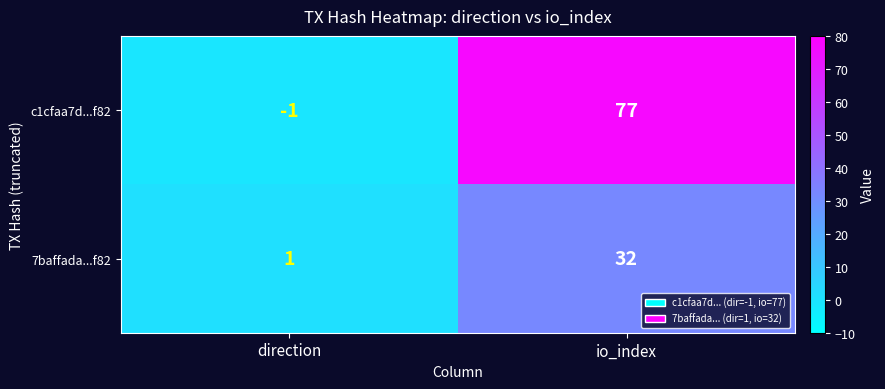

What is the highest value of the c1cfaa7d...f82 series?

77